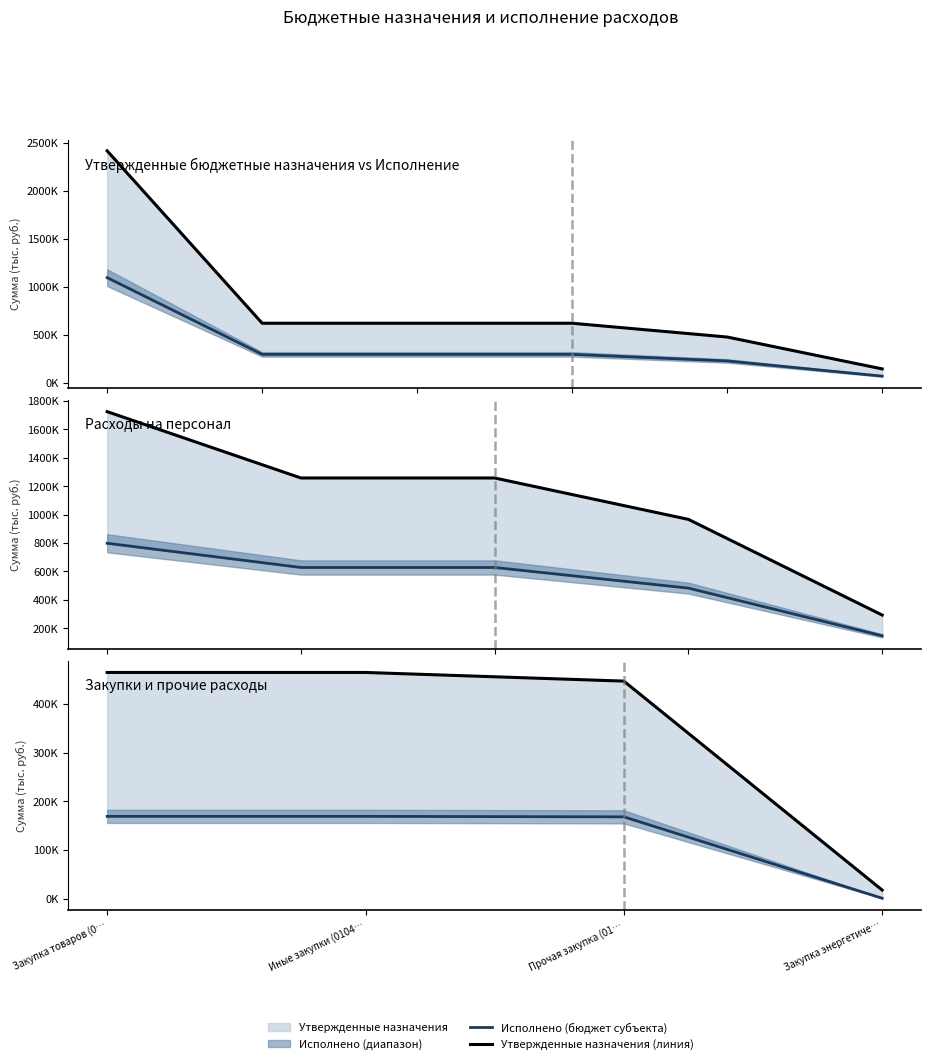

Rank the series by their maximum value, from lowest to highest.

Исполнено (бюджет субъекта), Утвержденные назначения (линия)